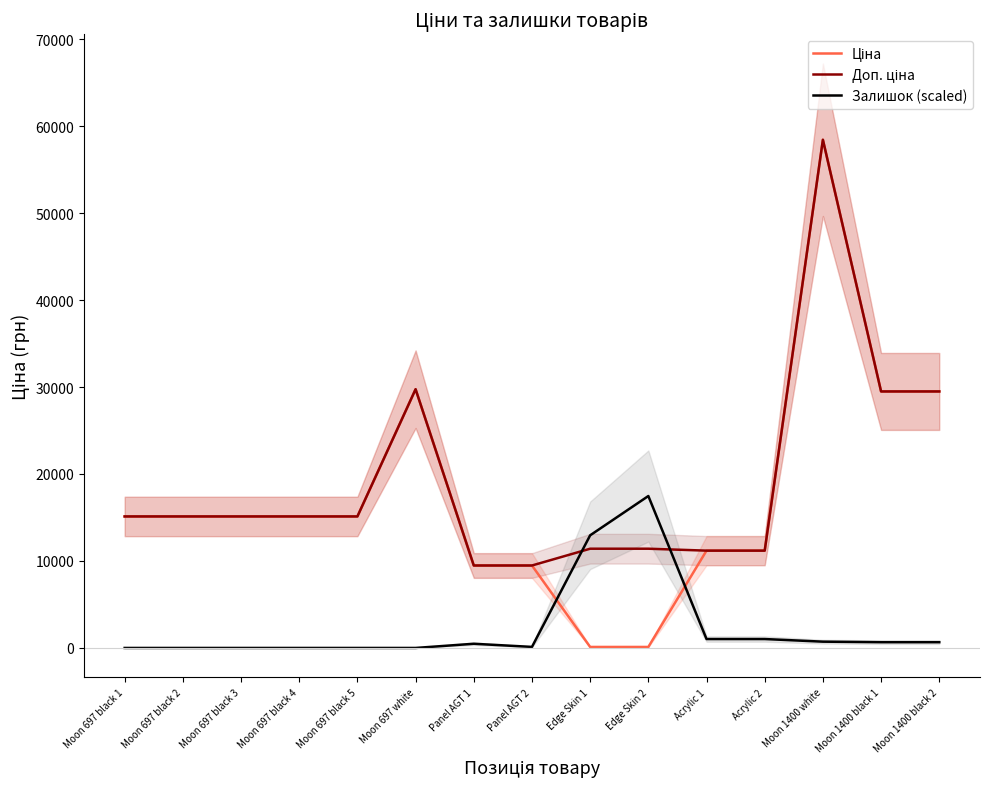

What are all the series names shown in the legend?

Ціна, Доп. ціна, Залишок (scaled)